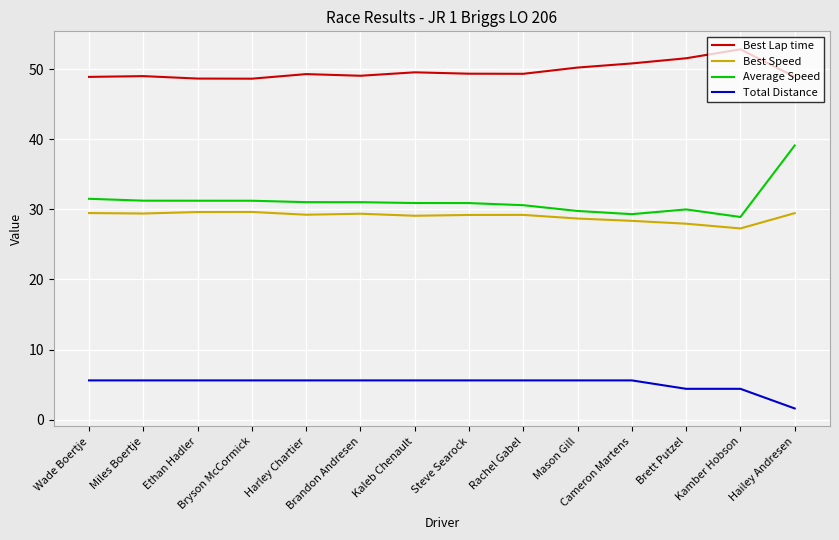

True or false: Total Distance and Best Lap time cross at least once.

False